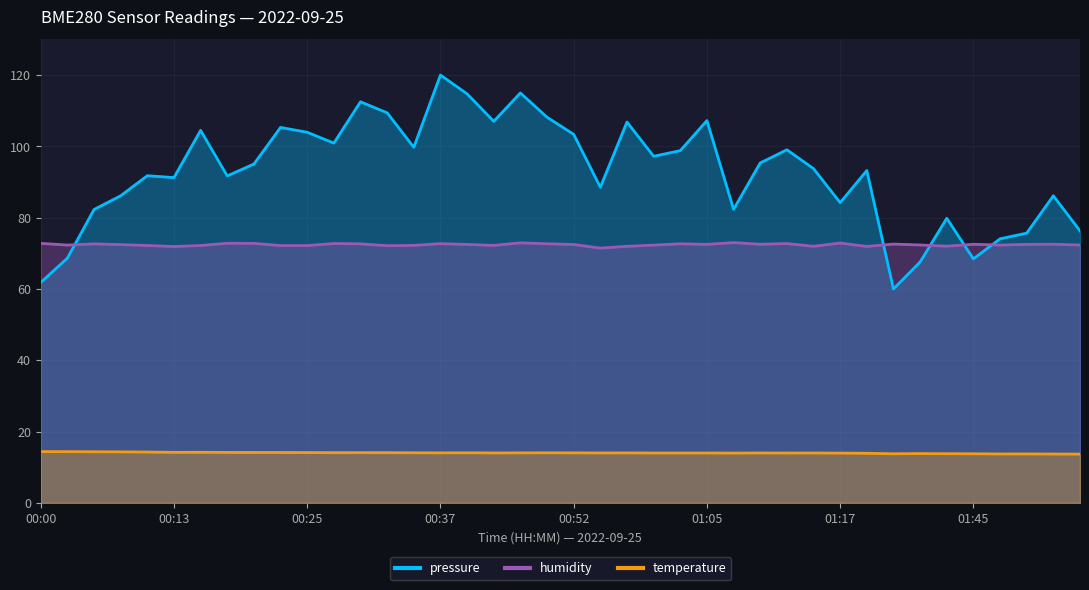

How many interior local peaks does the temperature series have?

9